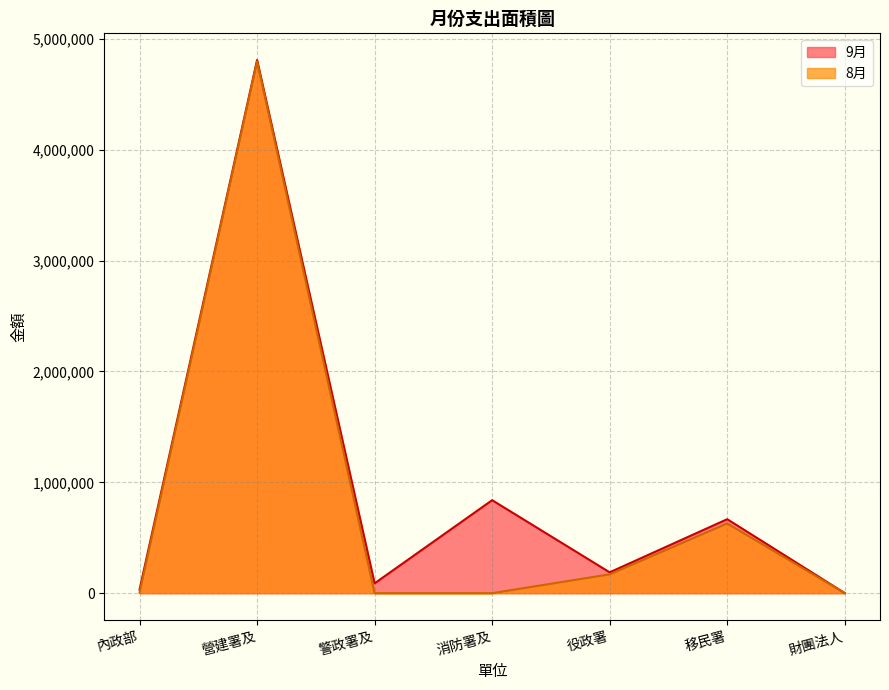

At which category is the sum across all series the highest?

營建署及